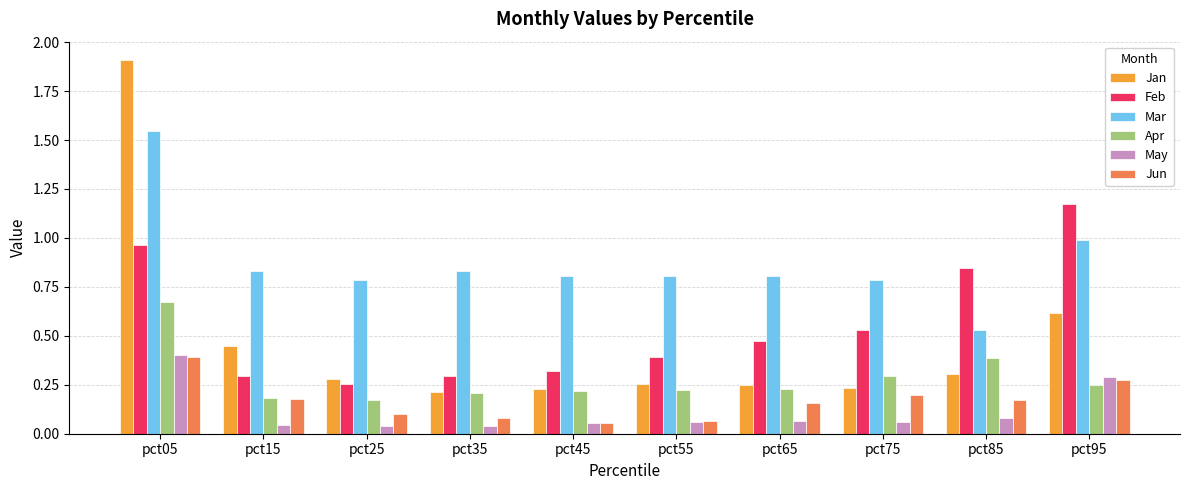

What is the sum of the Mar values at pct05 and pct85?

2.1